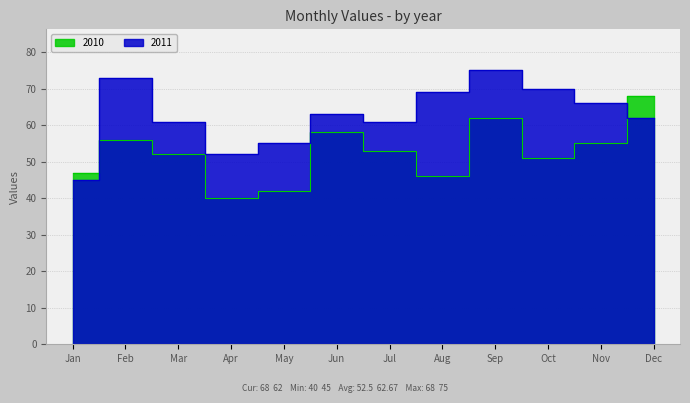

Which series ends up on top after the final intersection of 2011 and 2010?

2010